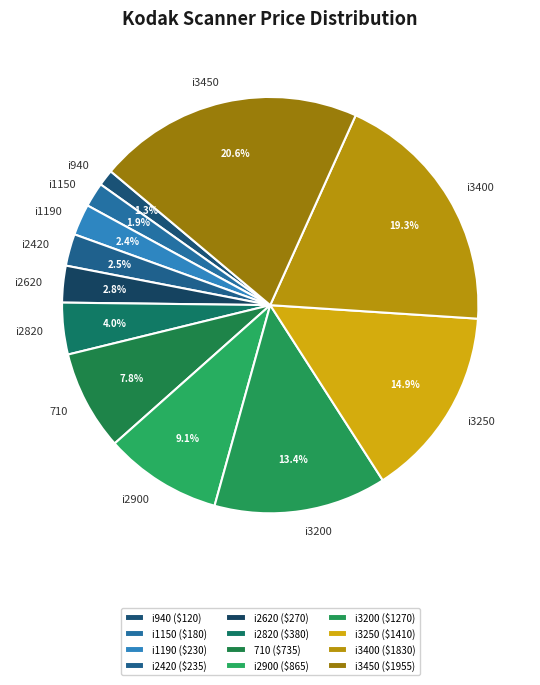

To the nearest percent, what is the difference between the 710 and i3400 slice percentages?

12%